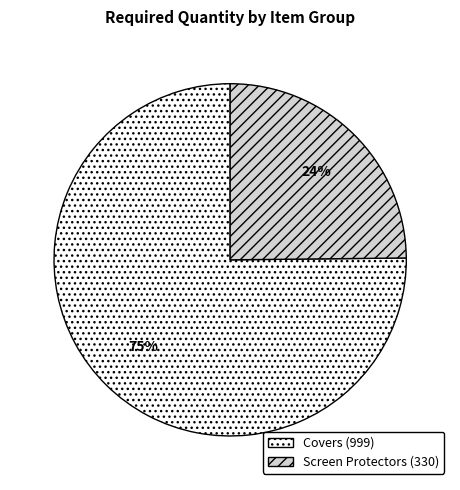

Rank the categories by value from highest to lowest.

Covers, Screen Protectors